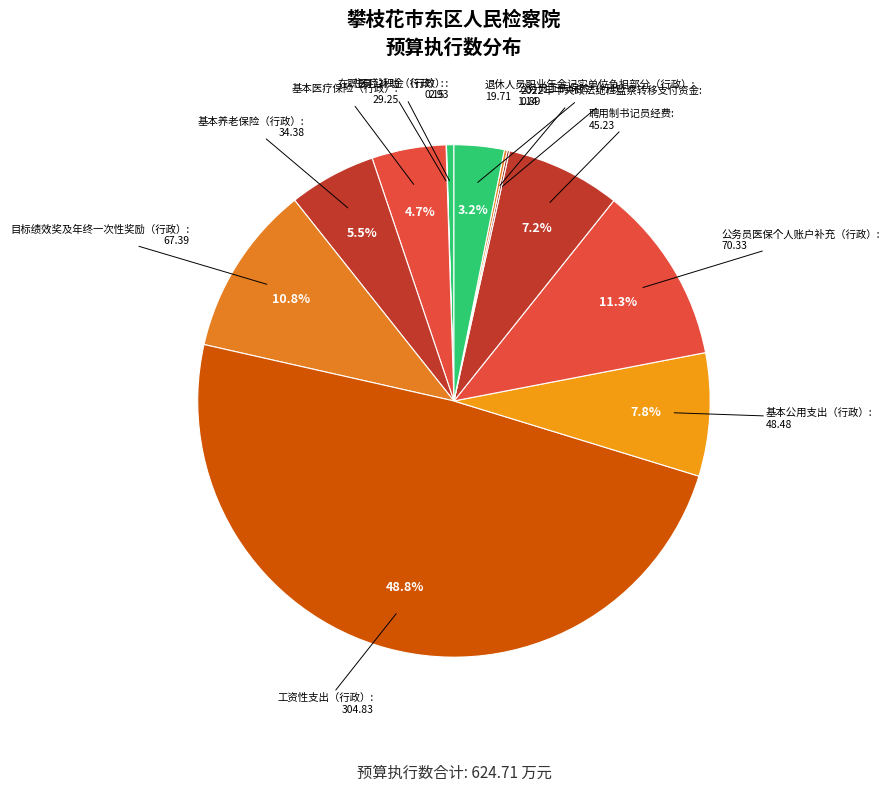

Is there a majority slice in this chart?

No